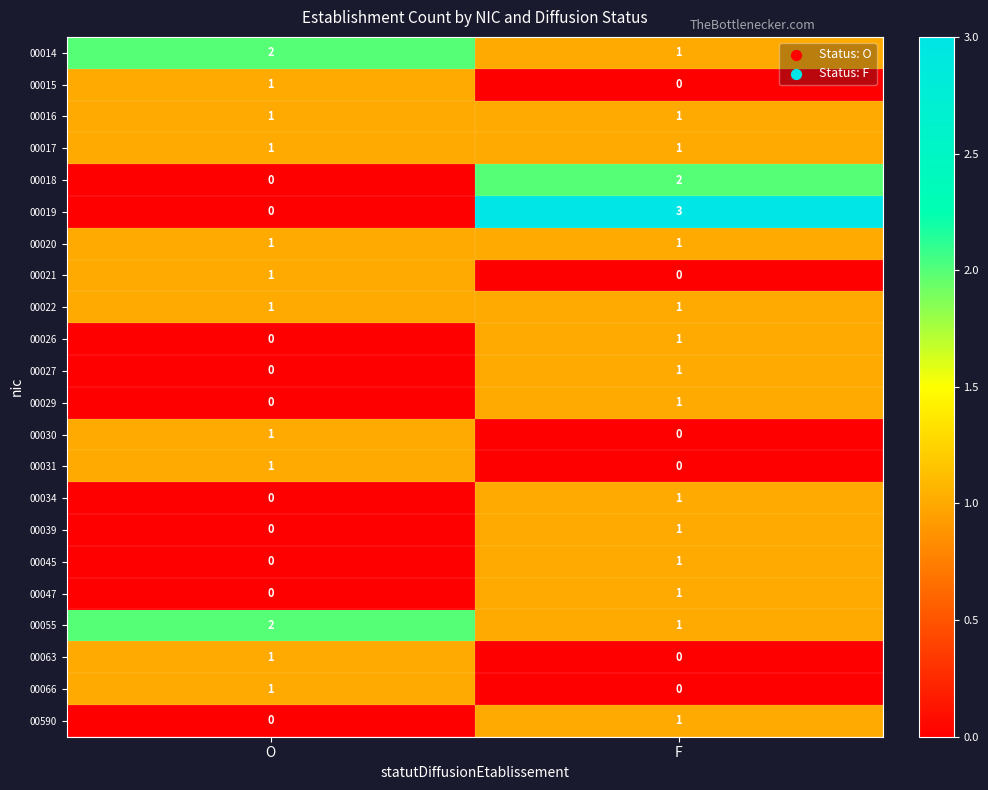

What is the total value across all series at O?

14